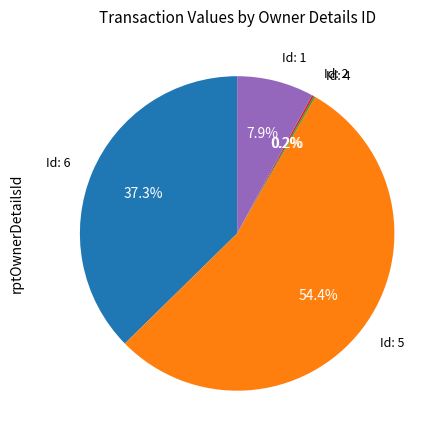

Does any single category account for the majority?

Yes